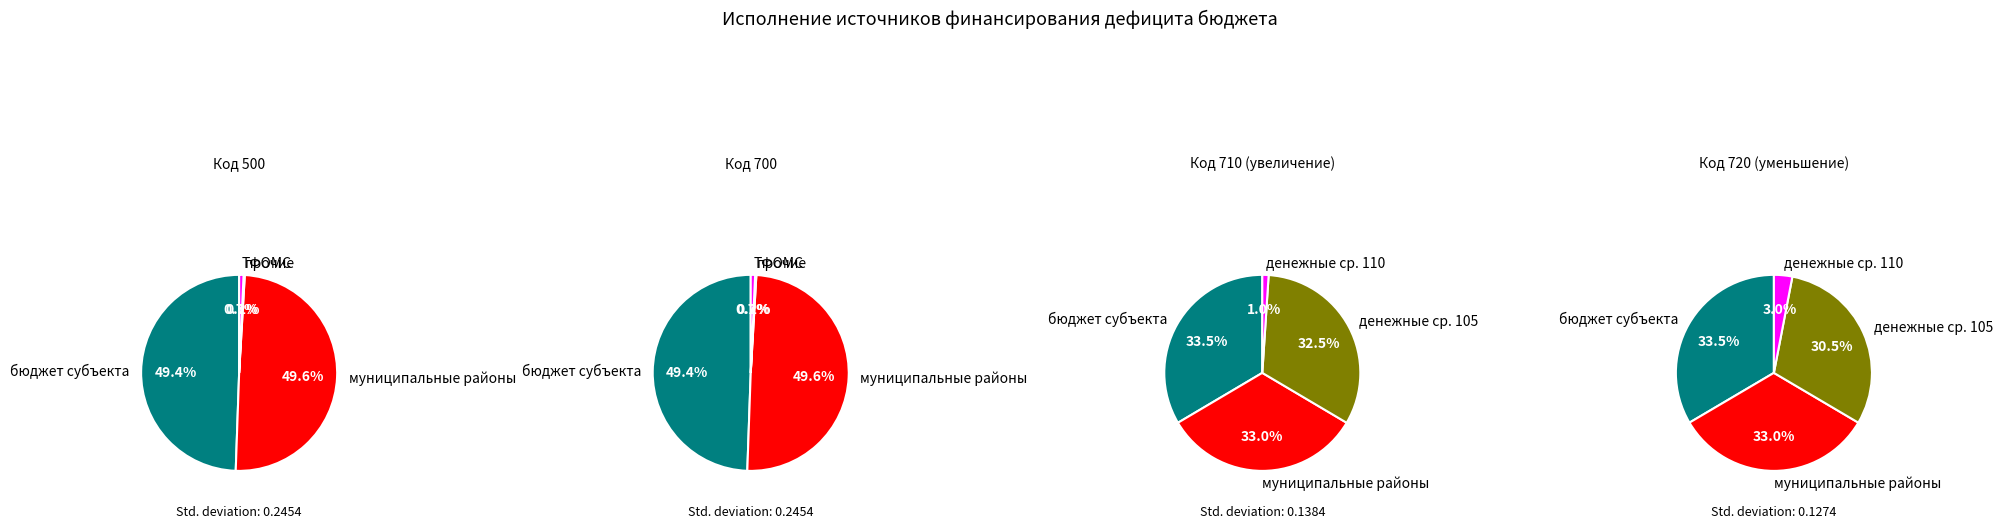

What is the change in value from 500 to 720?

+83014616.0